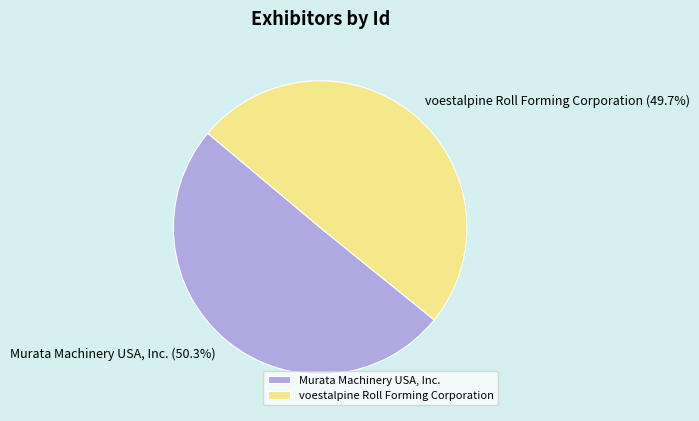

Rank the categories by value from lowest to highest.

voestalpine Roll Forming Corporation, Murata Machinery USA, Inc.